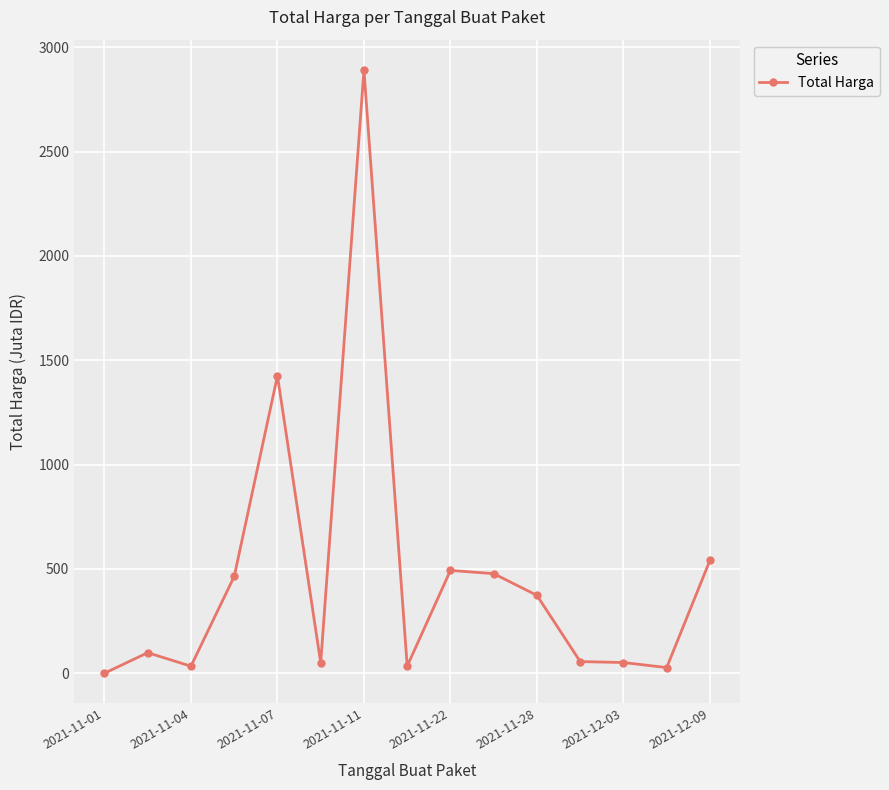

What is the maximum value shown in the chart?

2892.1